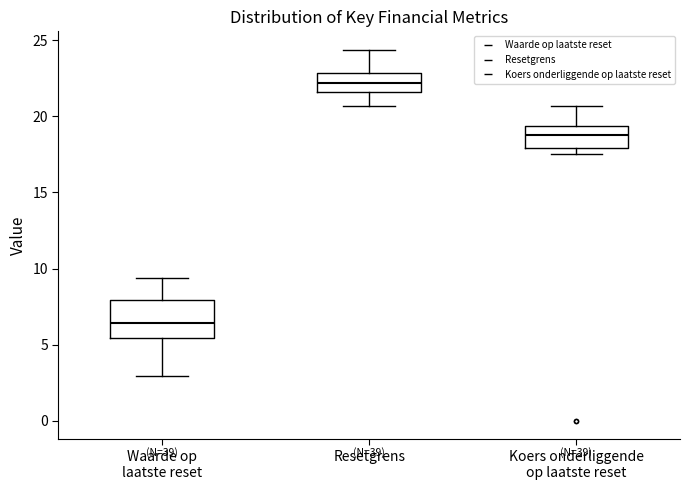

Reading left to right, transcribe this box plot: for each box, give where its median line is, the range the box spans, and where its two whiskers end, as read against the y-axis. The values are not printed on the chart, so give them approximately, as read against the axis.

Waarde op laatste reset: median 6.5, box 5.5 to 8.0, whiskers 3.0 to 9.5
Resetgrens: median 22.0, box 21.5 to 23.0, whiskers 20.5 to 24.5
Koers onderliggende op laatste reset: median 19.0, box 18.0 to 19.5, whiskers 17.5 to 20.5